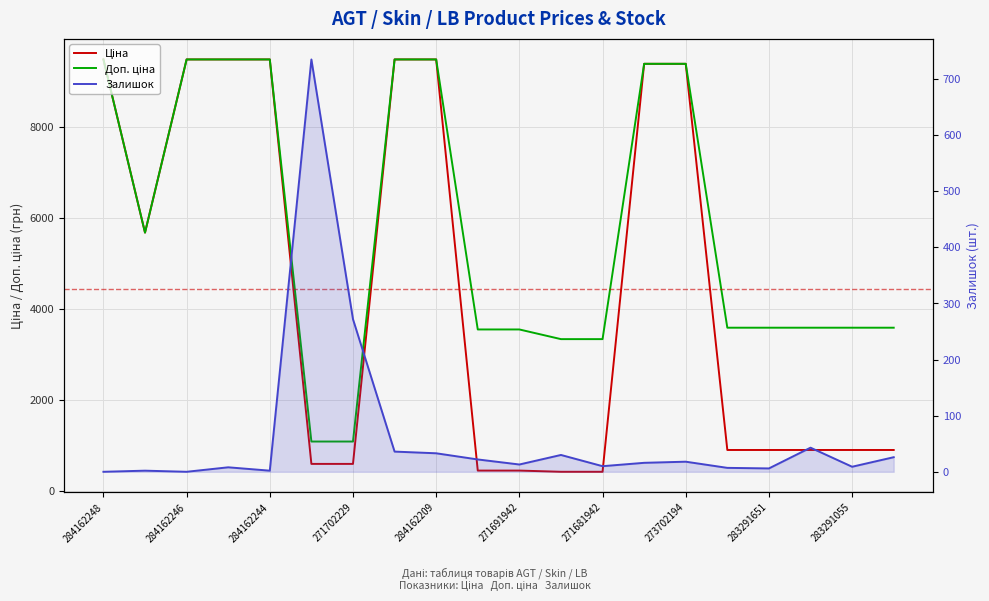

What is the maximum value for Залишок?

735.0